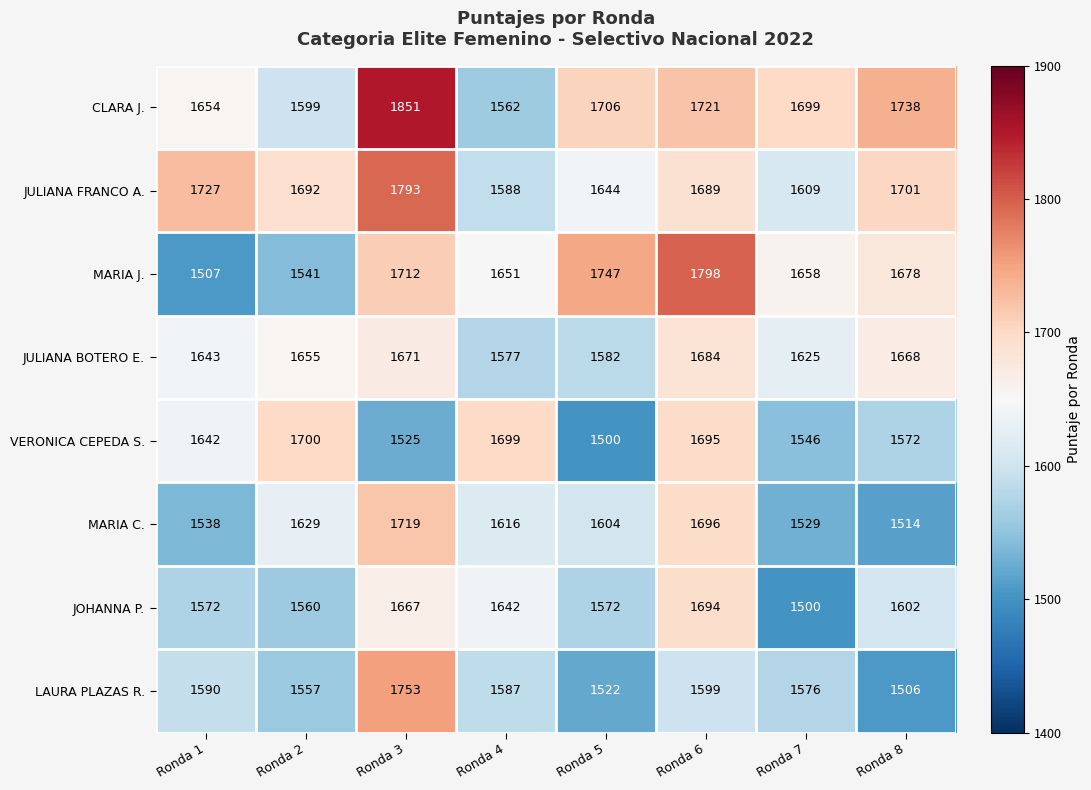

What is the difference between the highest and lowest values at Ronda 7?

199